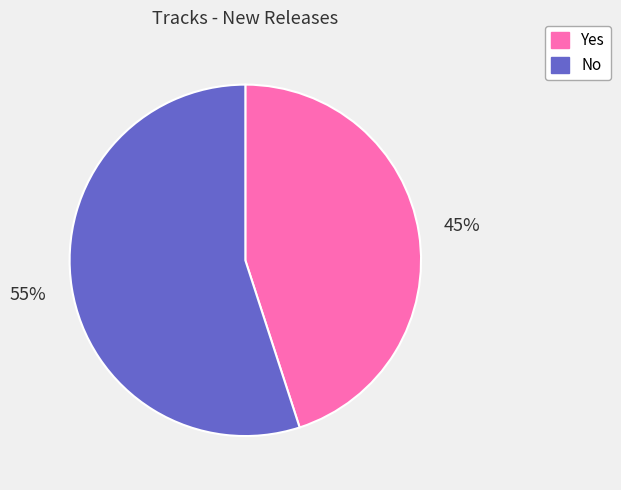

Rank the categories by value from highest to lowest.

No, Yes